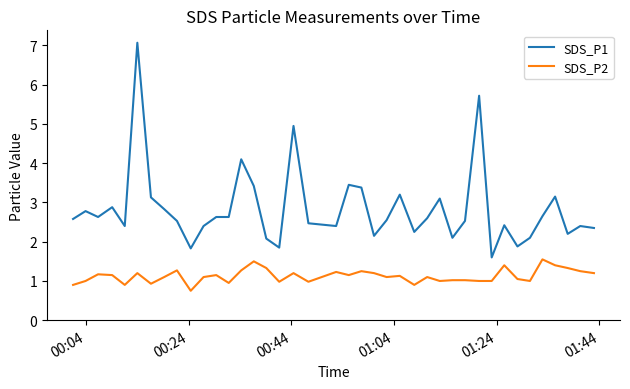

Rank the series by their maximum value, from lowest to highest.

SDS_P2, SDS_P1